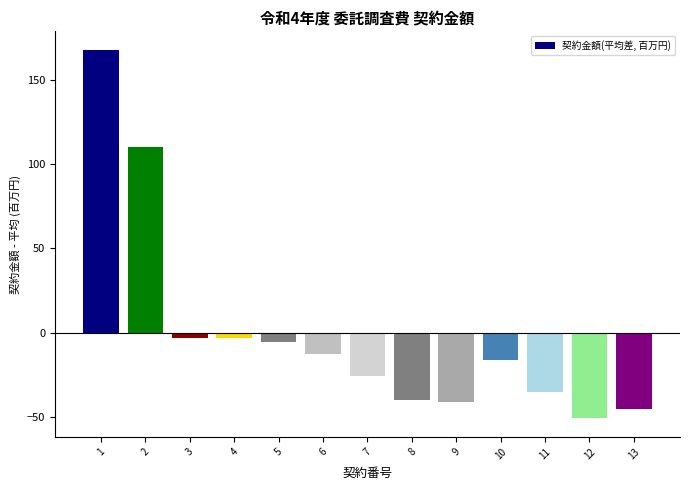

What is the approximate value at 2?

110.1